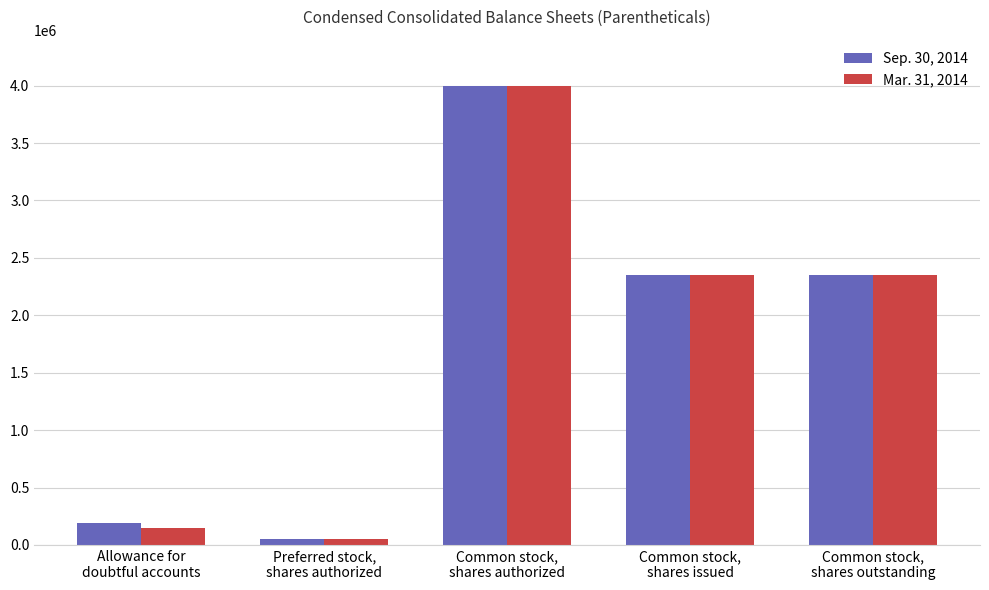

How many bars are there in each group?

2